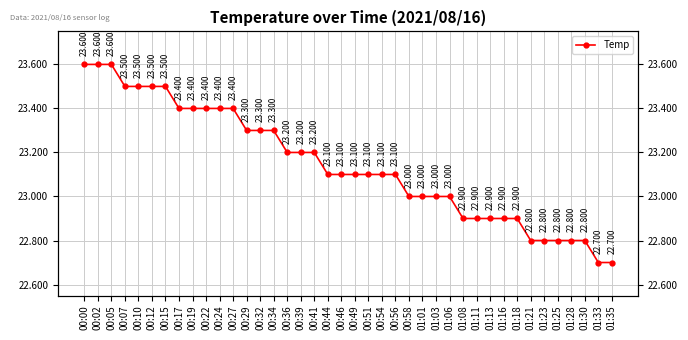

Where does the data first go above 23?

00:00